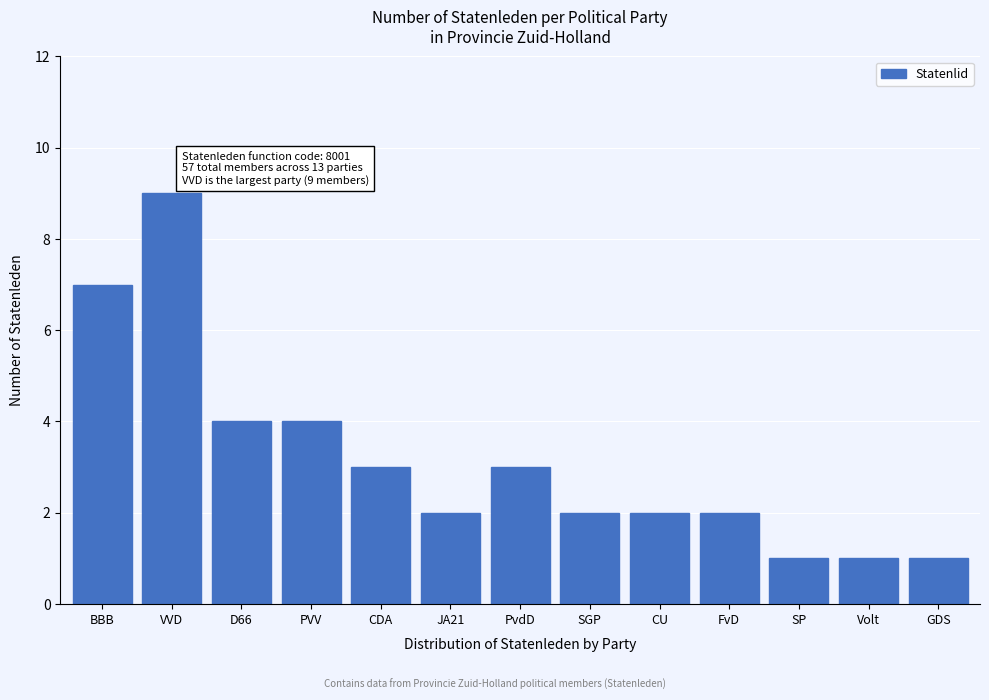

Reading right to left, extract all data points from this chart.

1	1	1	2	2	2	3	2	3	4	4	9	7